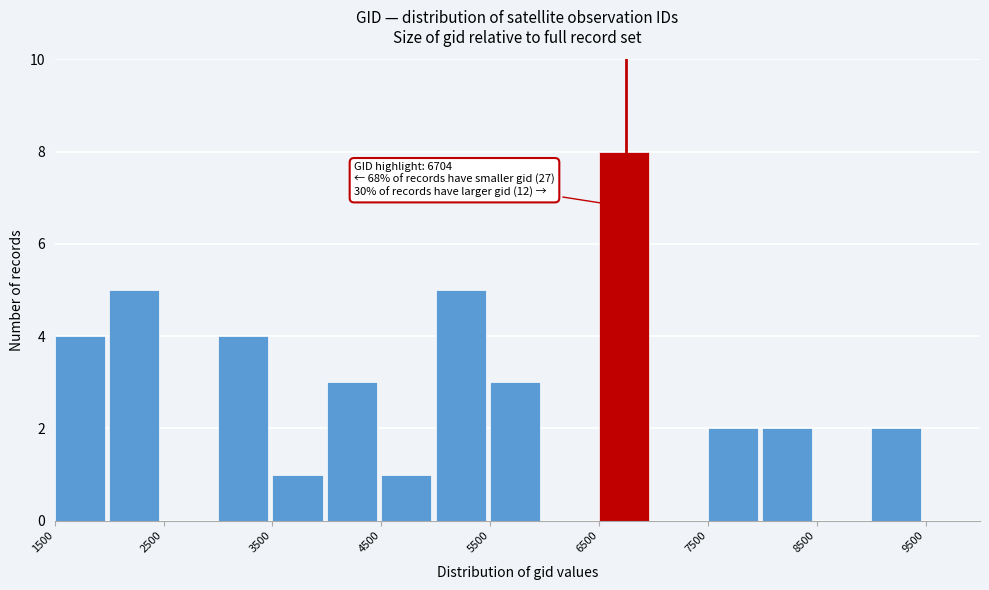

Which range on the x-axis has the tallest bar?

6500 to 7000